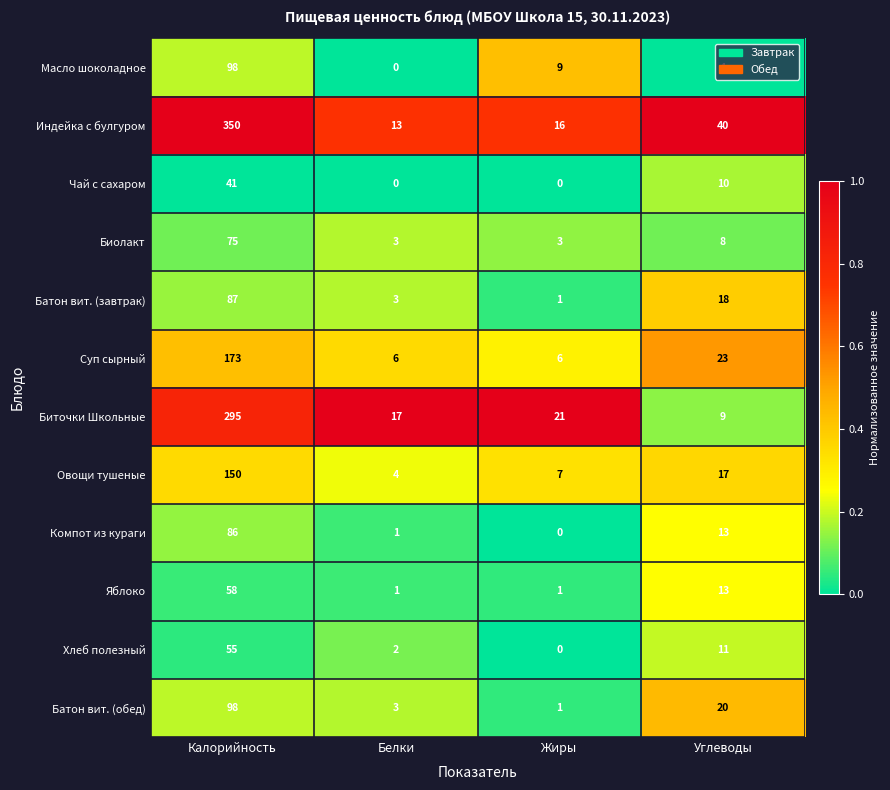

What is the greatest value displayed?

350